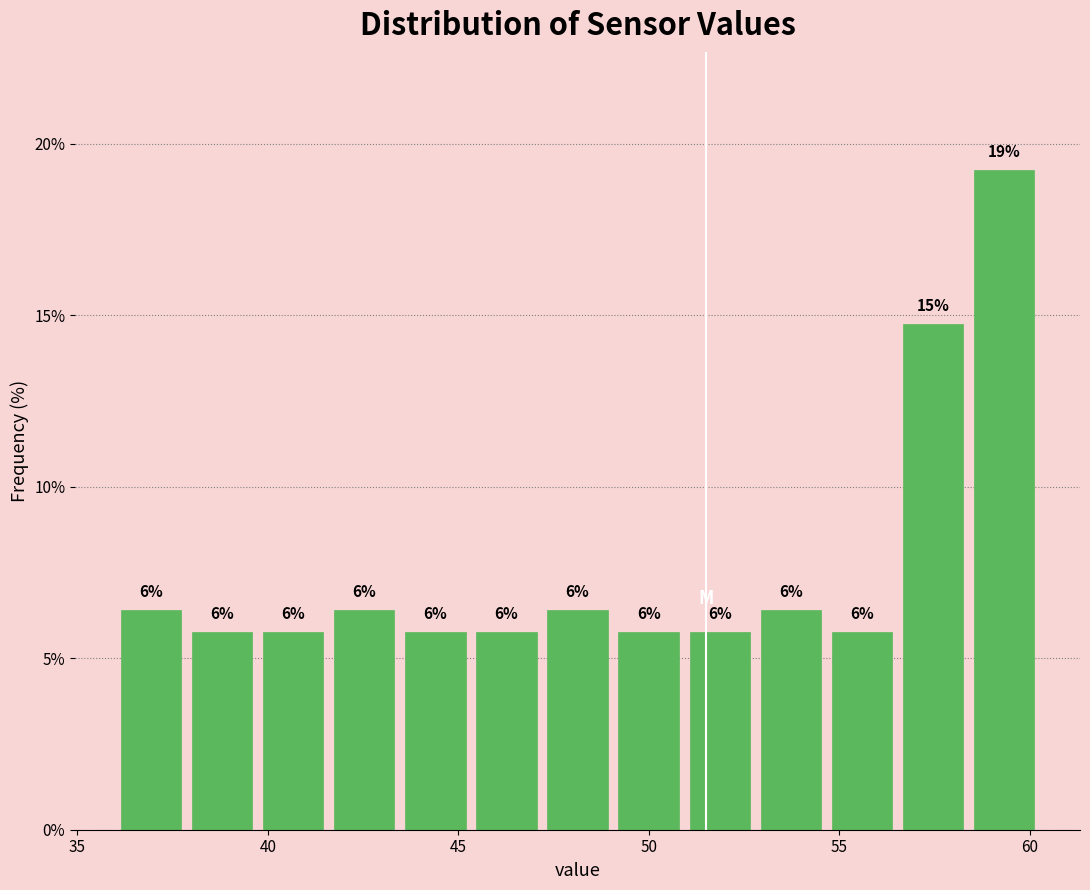

Read against the x-axis, roughly where is the centre of the tallest bar?

59.5